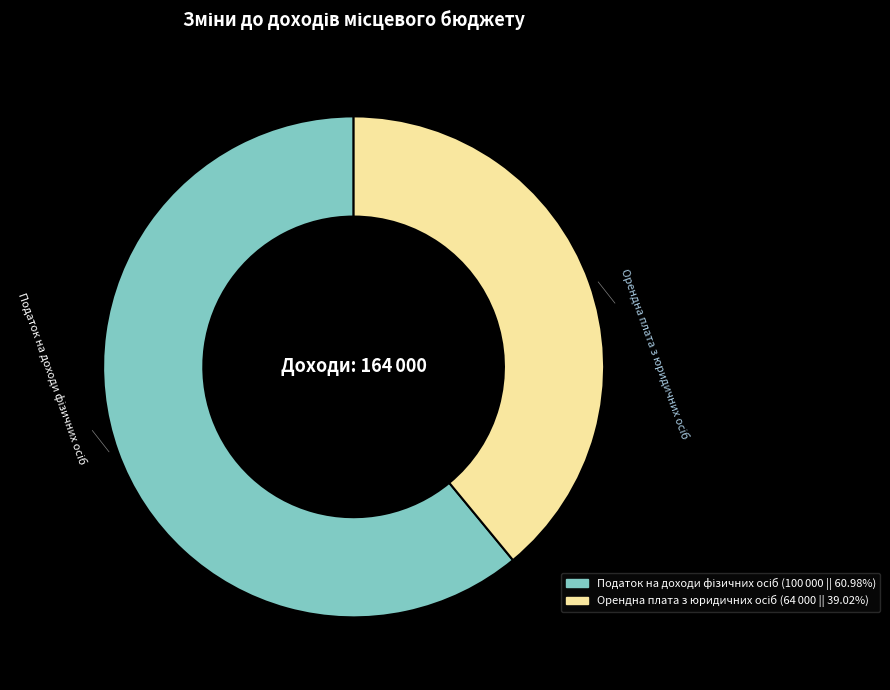

Is there any slice that represents more than half of the pie?

Yes